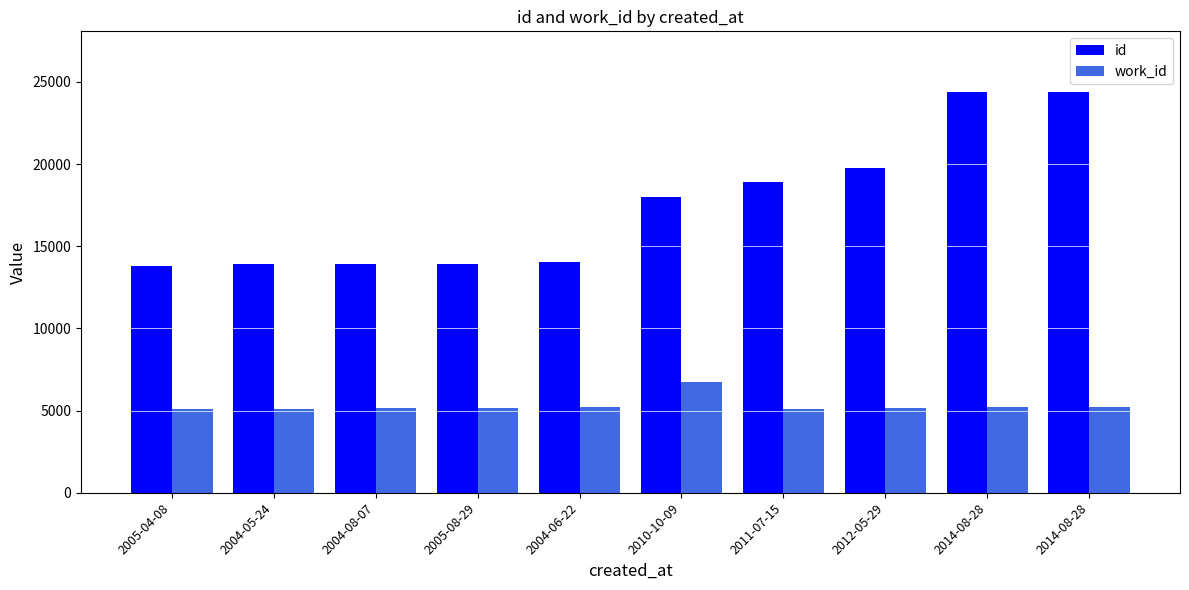

What are all the series names shown in the legend?

id, work_id